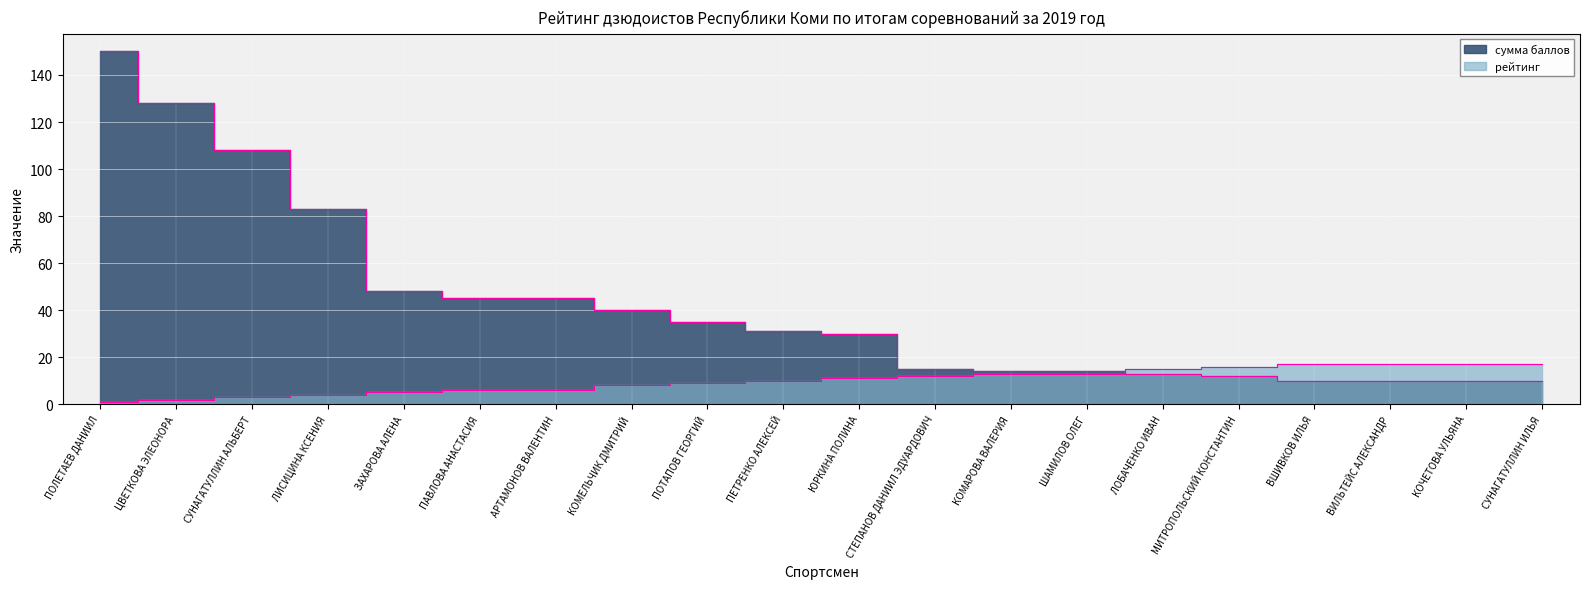

The рейтинг series shows 1 at ПОЛЕТАЕВ ДАНИИЛ. True or false?

True